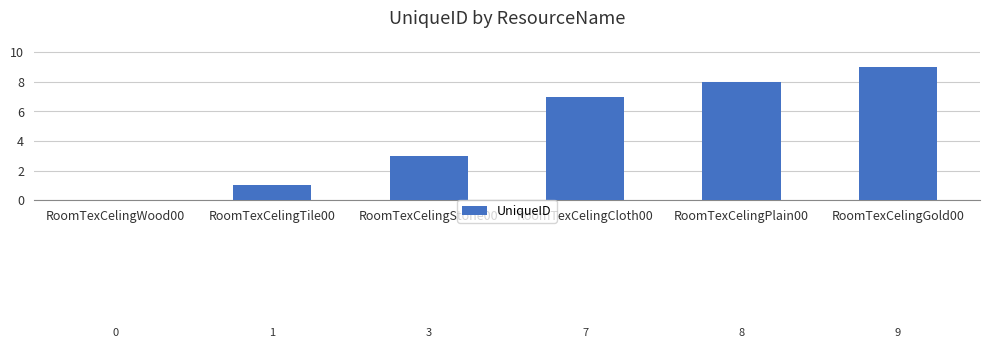

Is it true that the value at RoomTexCelingGold00 is 9?

True